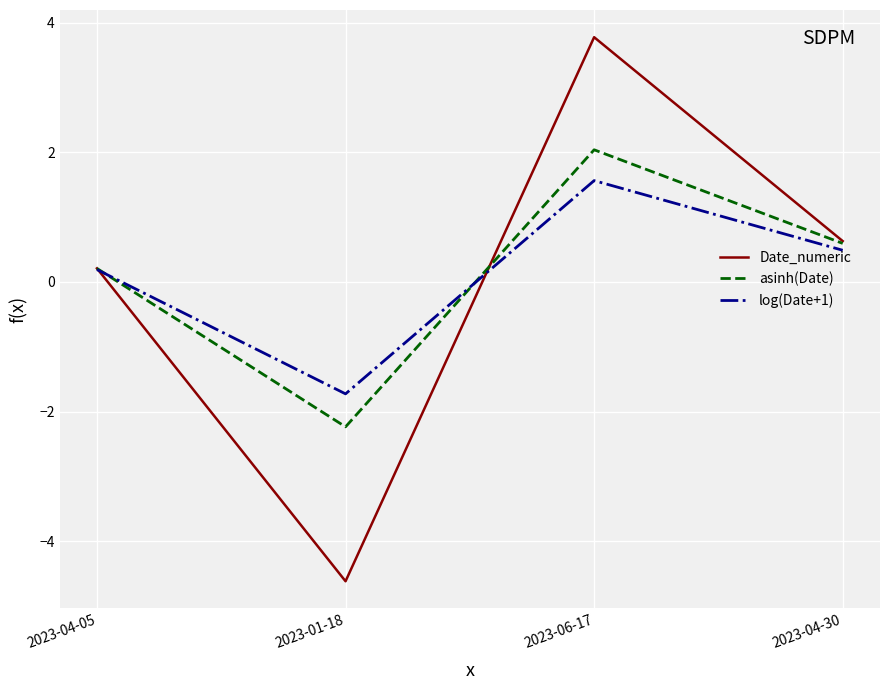

Is the value of Date_numeric at 2023-06-17 greater than the value of asinh(Date) at 2023-01-18?

Yes